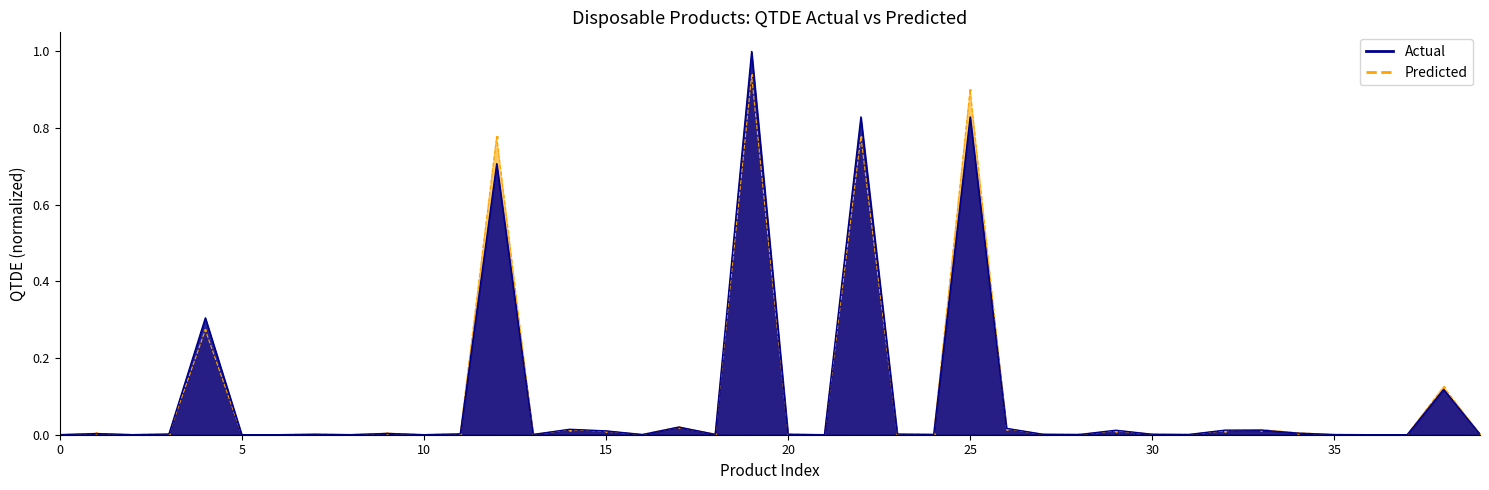

Which category has the lowest value across all series?

2024-07-01